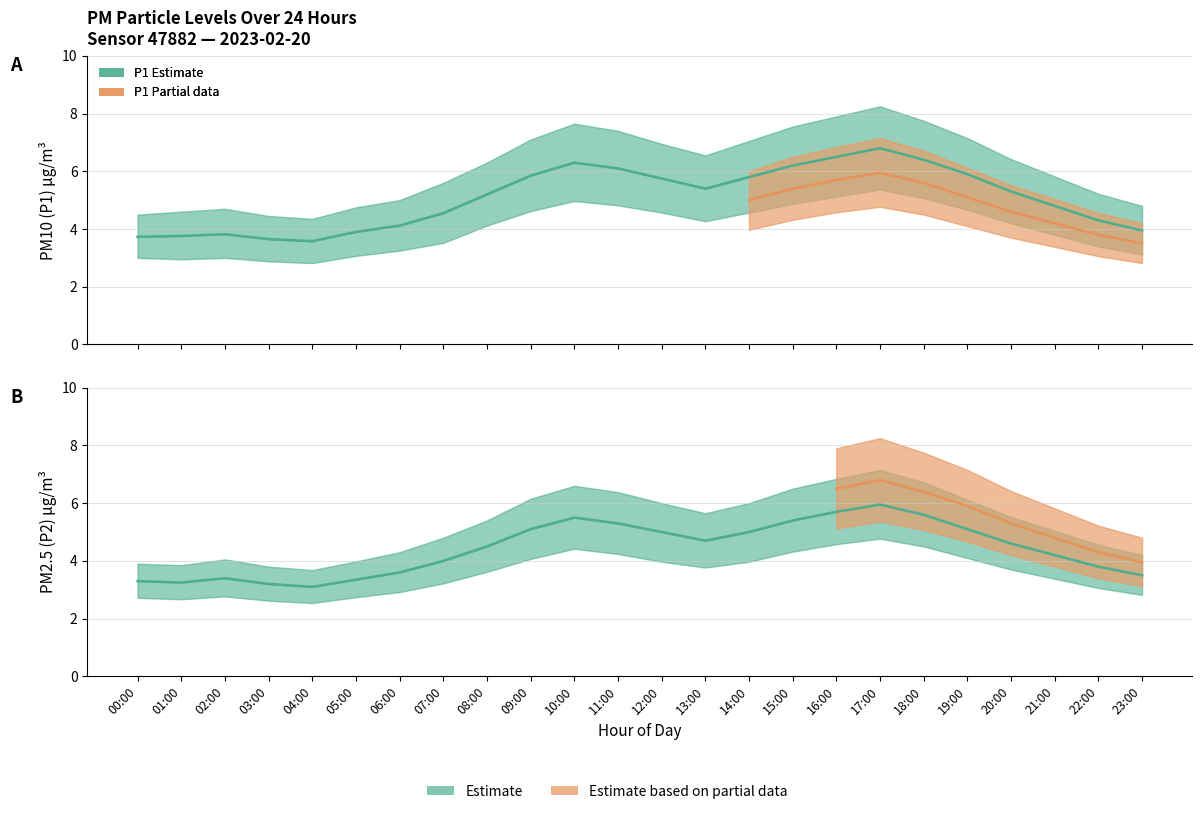

What is the difference between the highest and lowest values at 07:00?

0.5